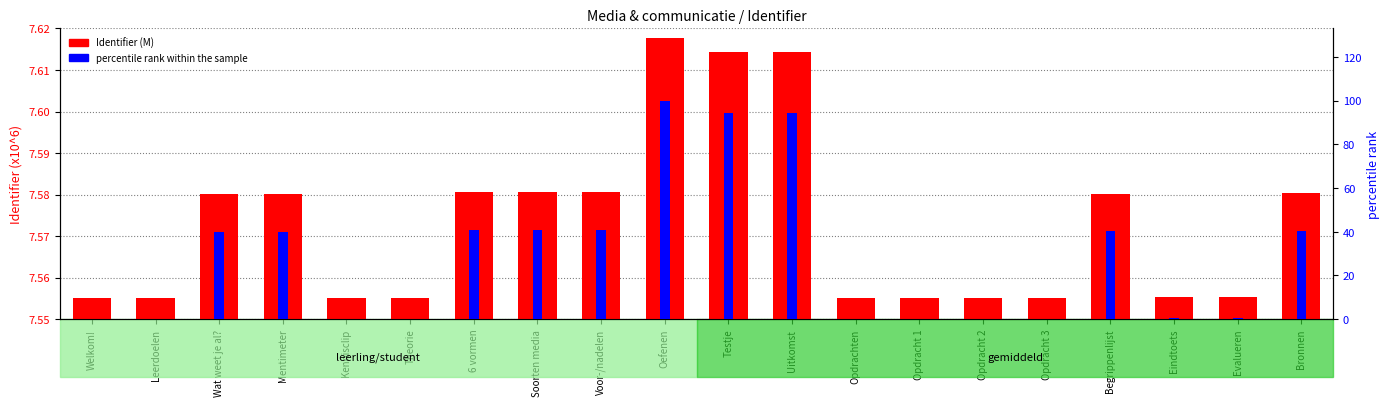

At which category is the sum across all series the highest?

Oefenen